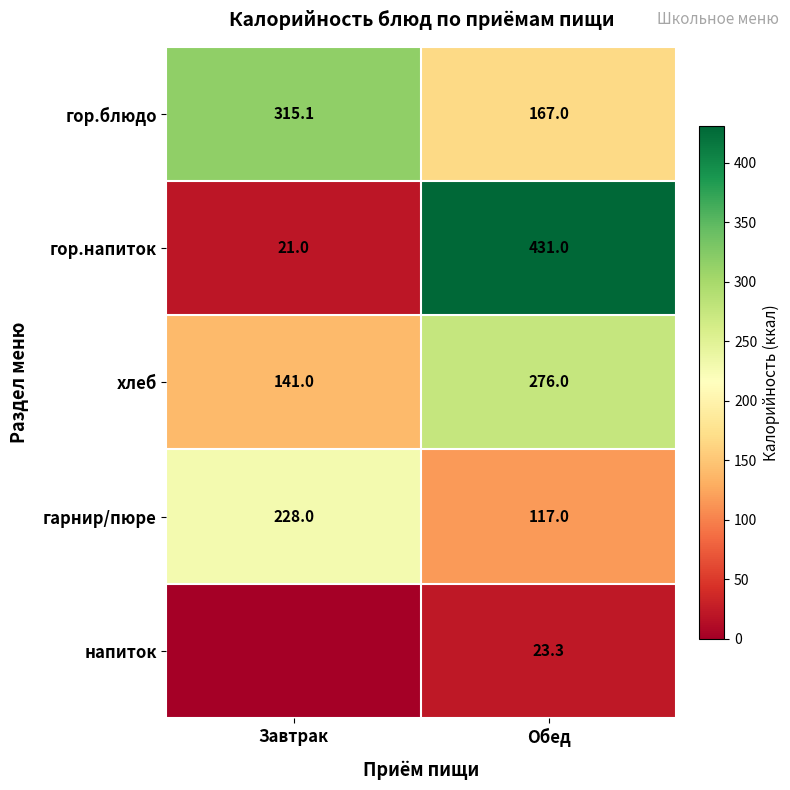

Is the value of гор.напиток at Обед greater than the value of гор.блюдо at Завтрак?

Yes